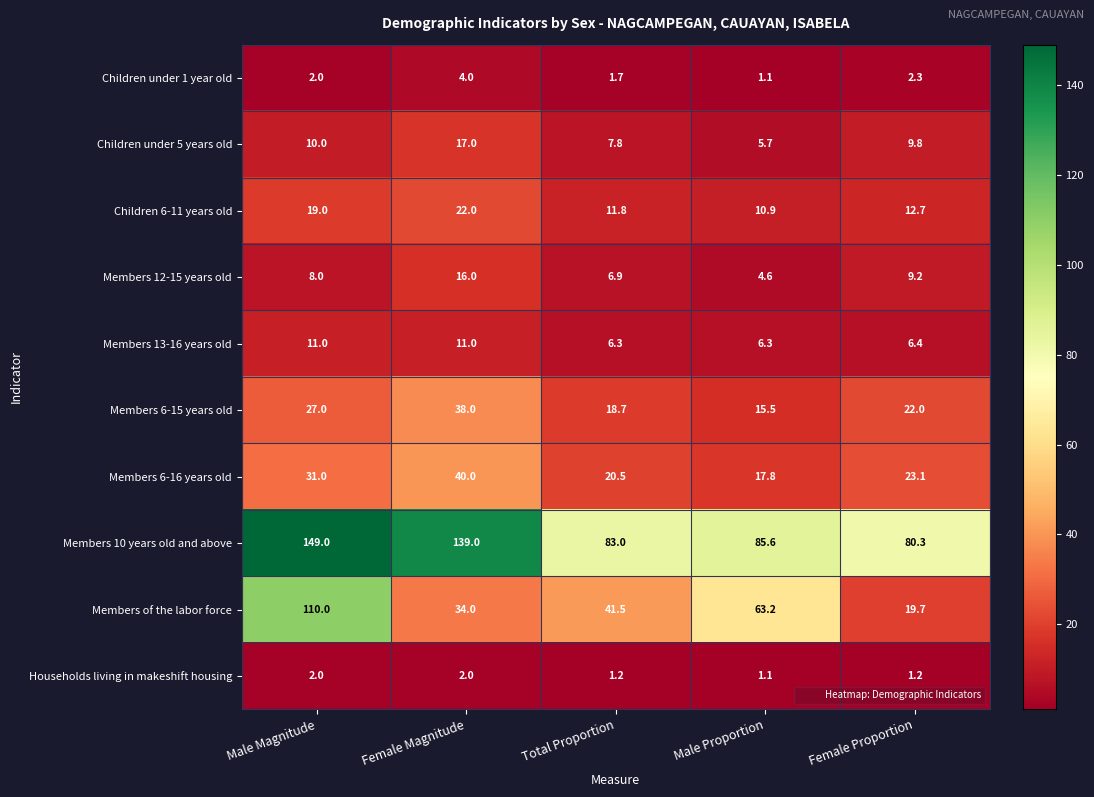

Rank the series at Female Magnitude from highest to lowest value.

Members 10 years old and above, Members 6-16 years old, Members 6-15 years old, Members of the labor force, Children 6-11 years old, Children under 5 years old, Members 12-15 years old, Members 13-16 years old, Children under 1 year old, Households living in makeshift housing